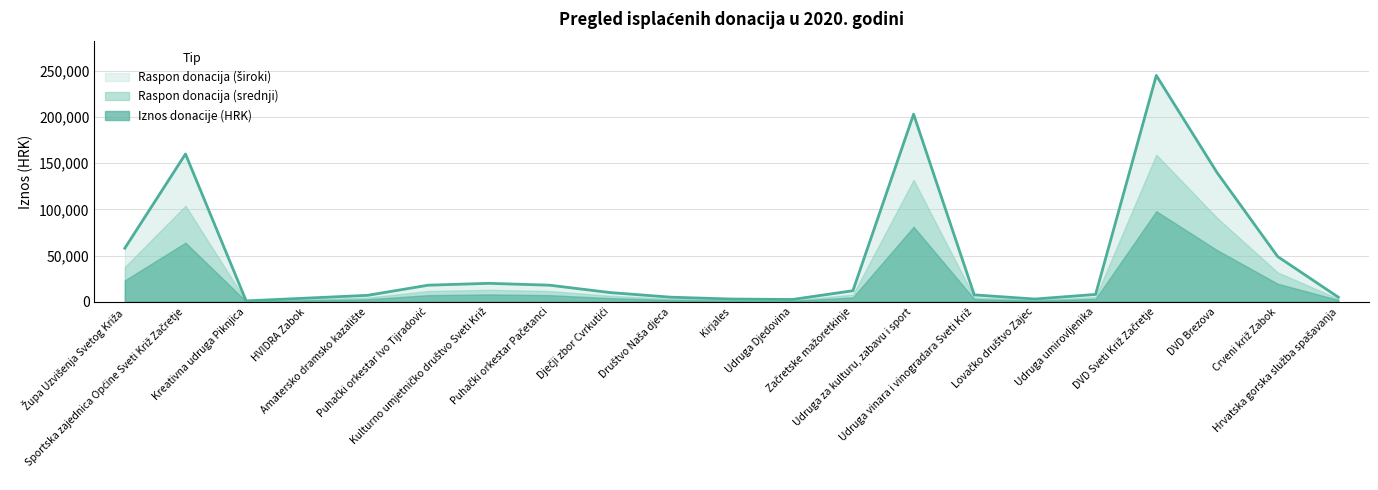

What is the difference between the maximum and minimum values?

244000